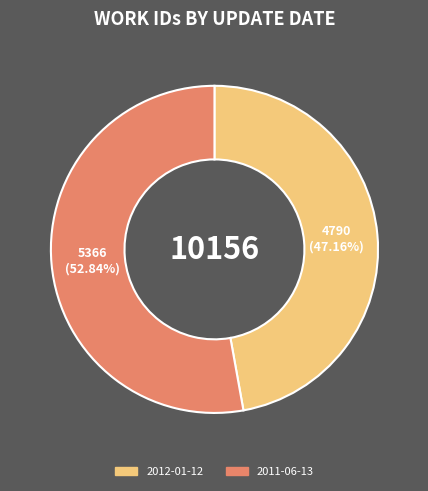

How much of the chart is everything except 2012-01-12?

52.8%